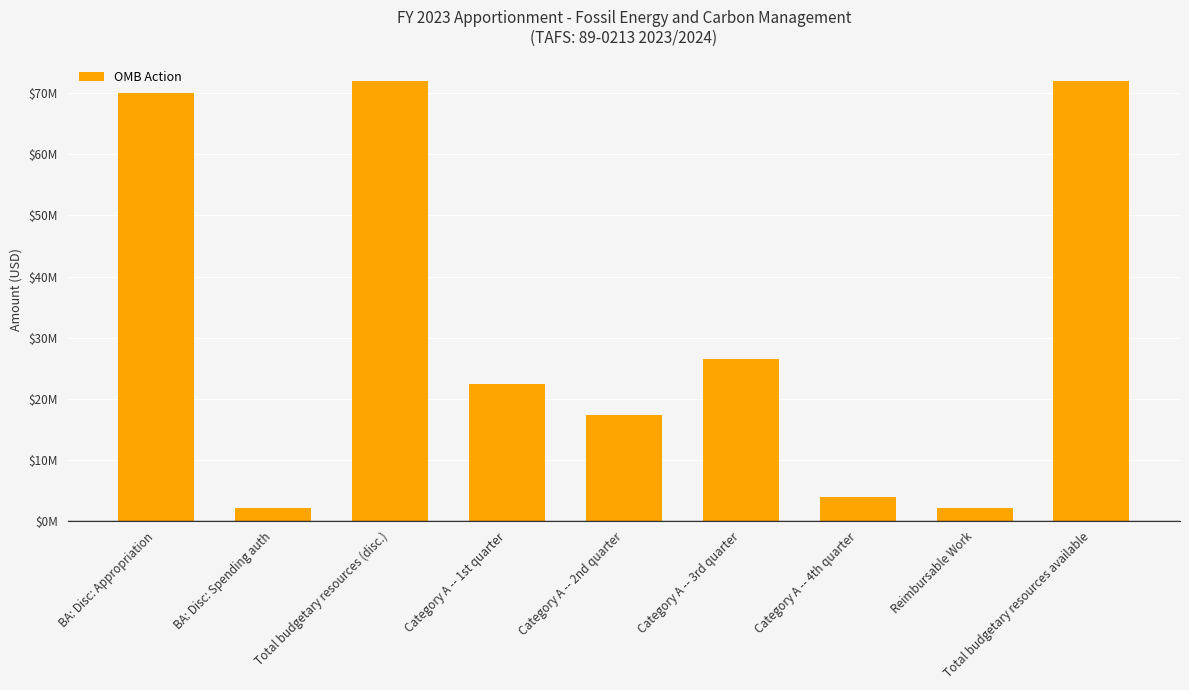

Does the chart contain any negative values?

No